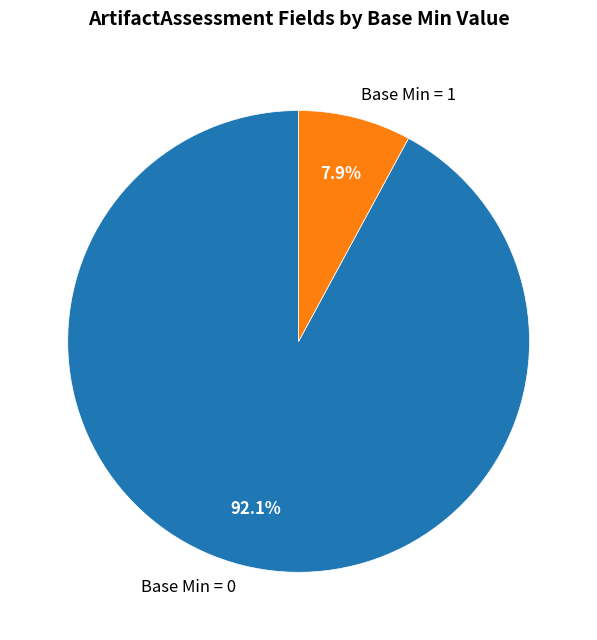

Which slice represents more than half of the pie?

Base Min = 0